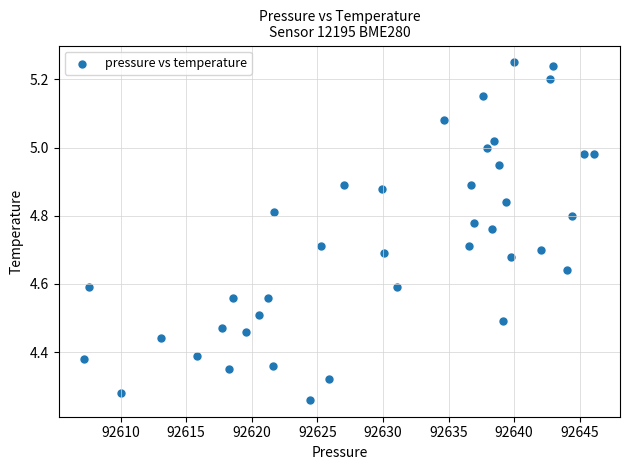

What is the range of Y values (max minus min)?

1.0